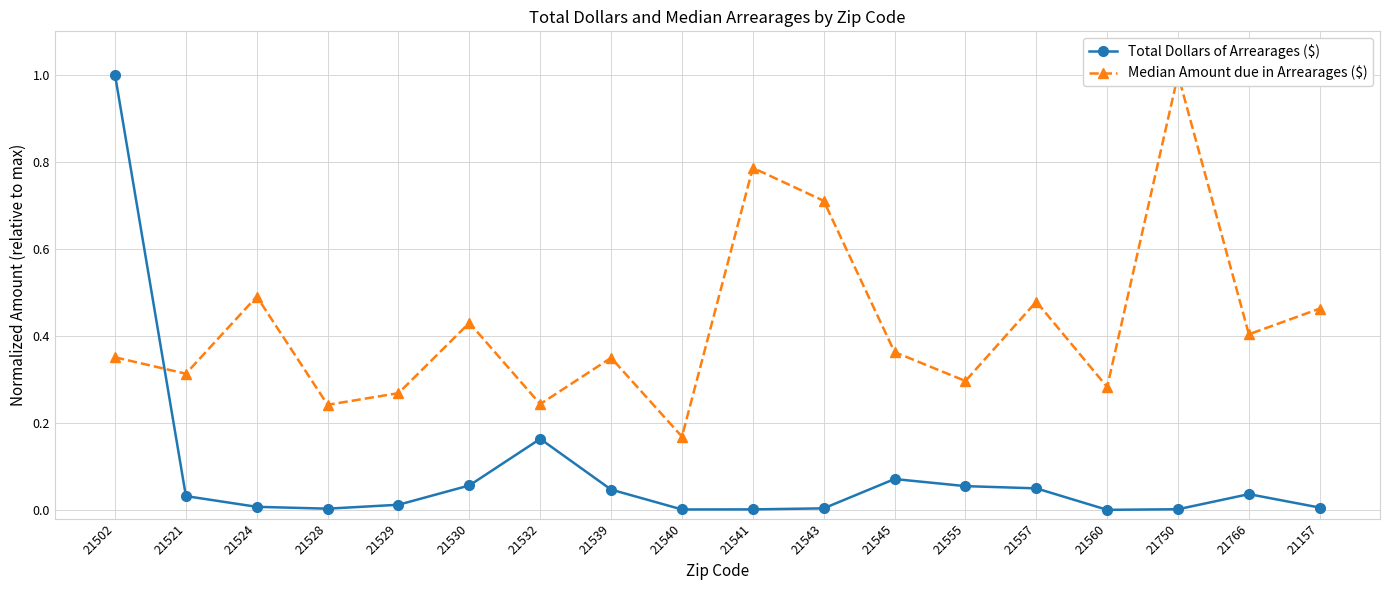

How many interior local peaks does the Total Dollars of Arrearages ($) series have?

3